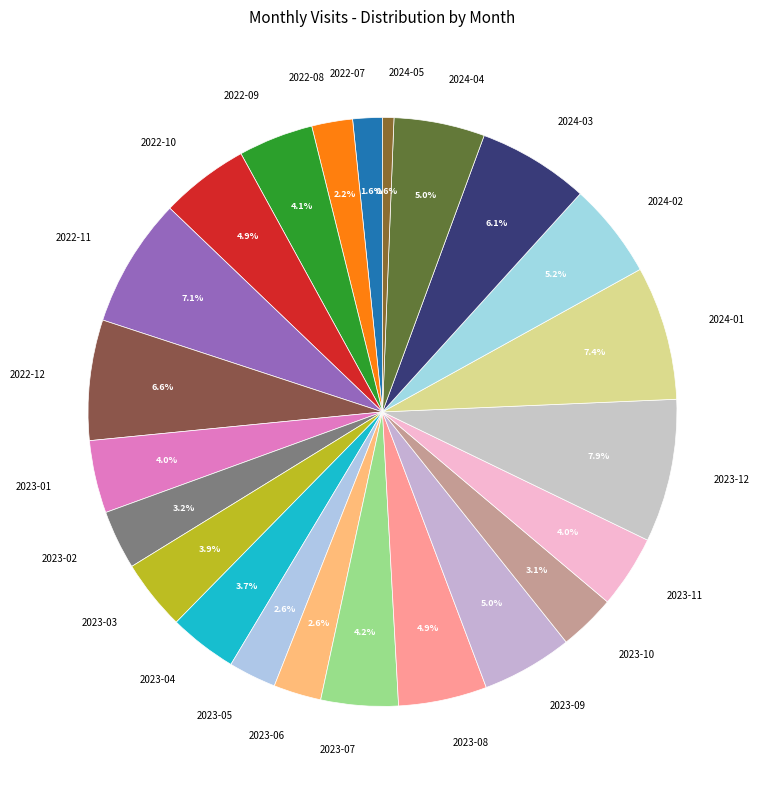

What percentage is the 2023-02 slice, to the nearest percent?

3%